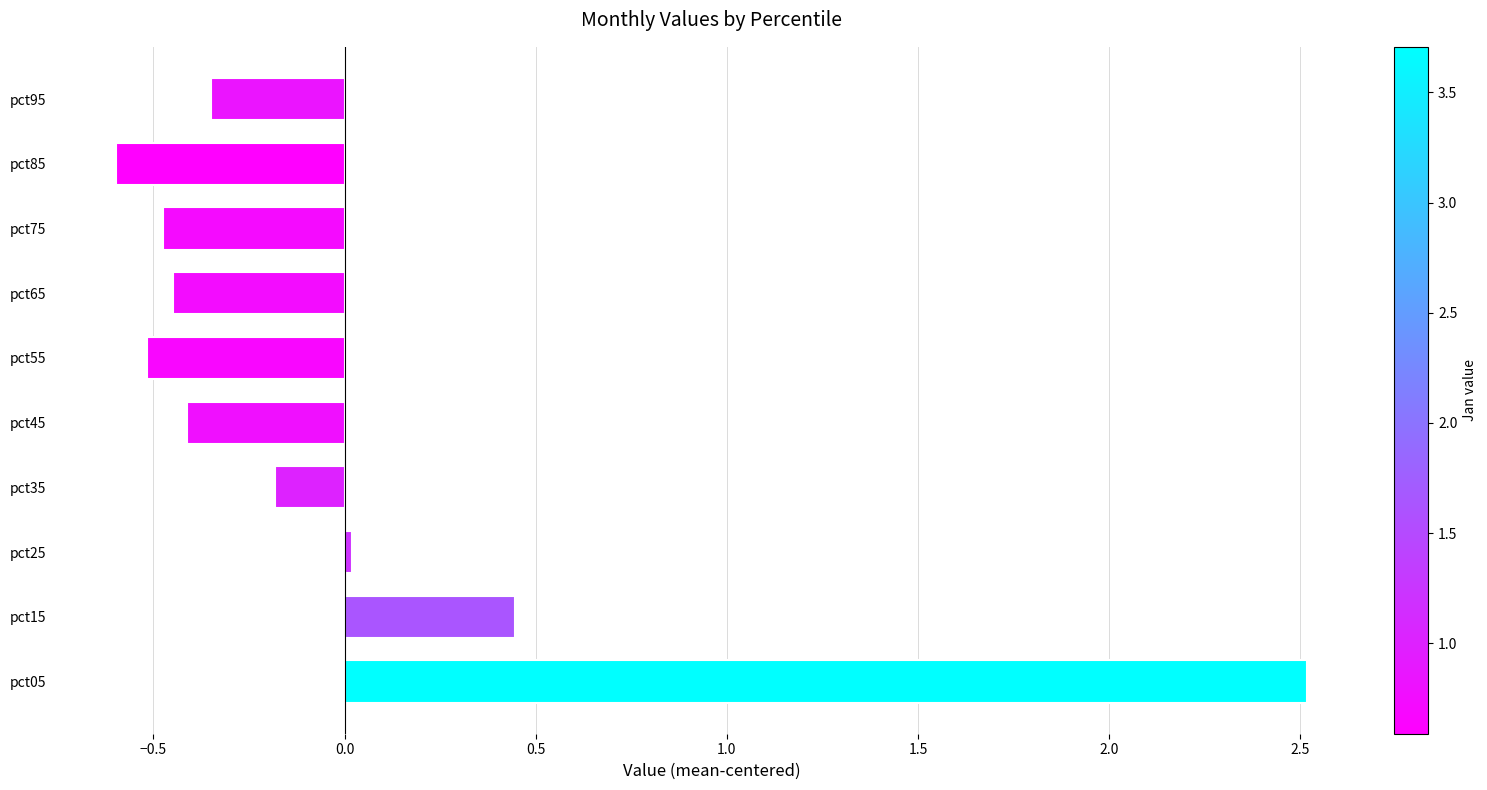

What is the minimum value shown in the chart?

-0.6